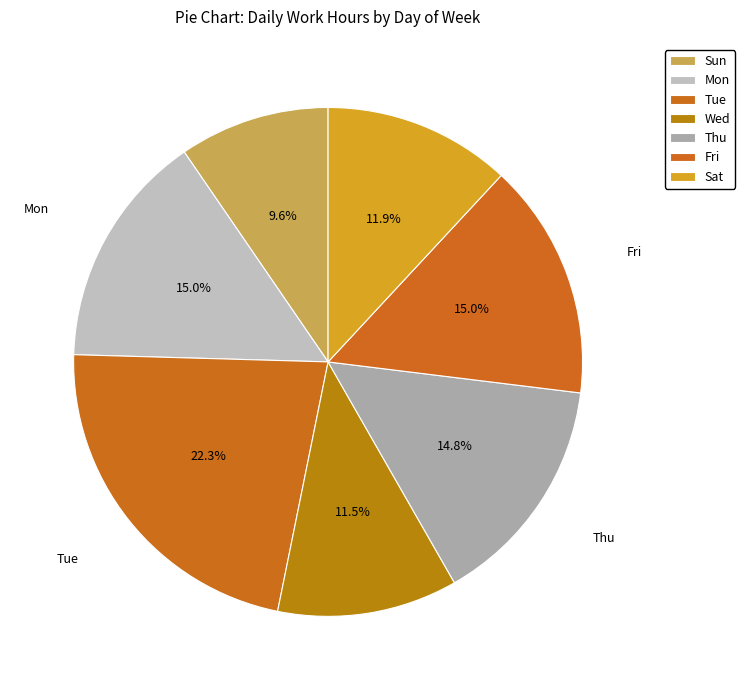

Rank the categories by value from lowest to highest.

Sun, Wed, Sat, Thu, Mon, Fri, Tue